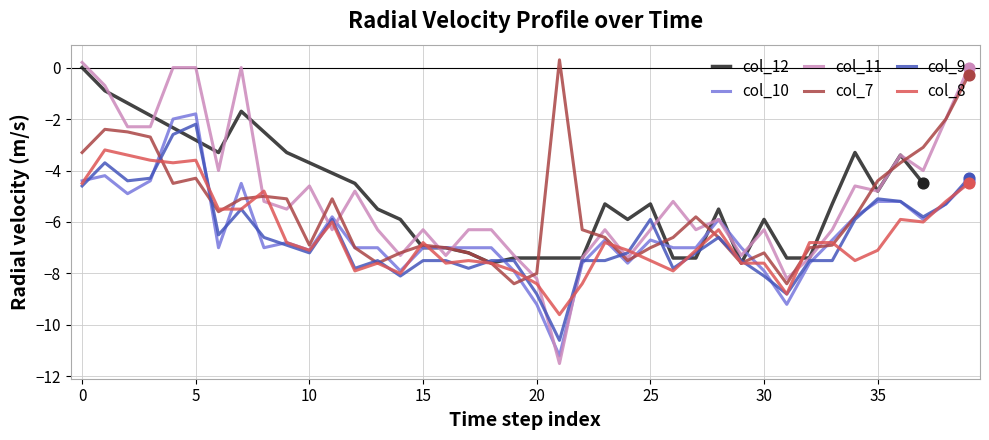

Which series contains the highest Y value?

col_7